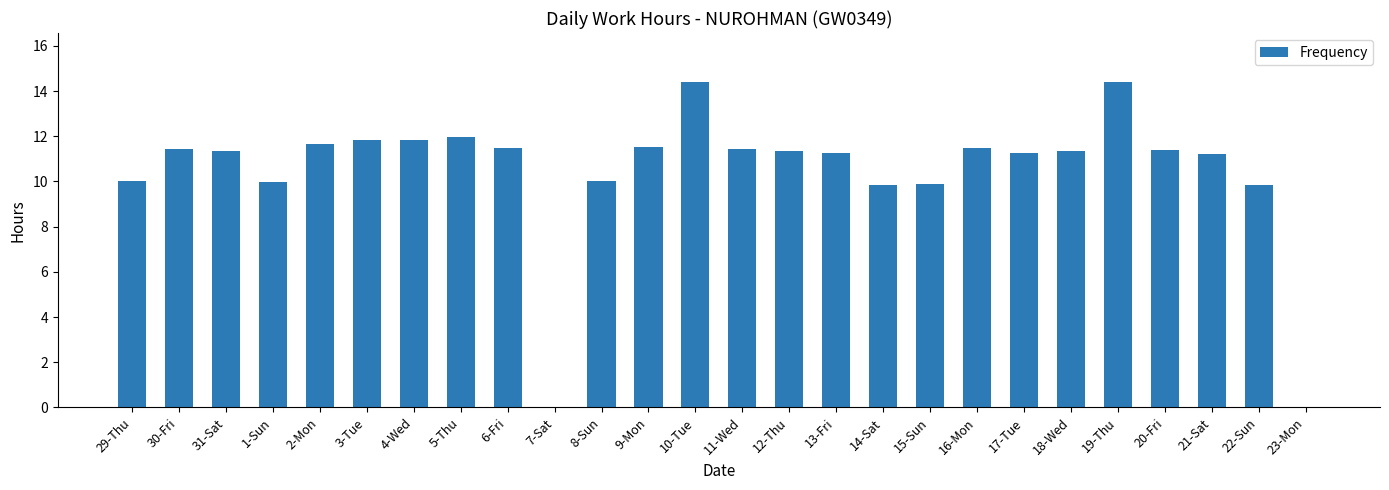

Approximately how many times larger is the value at 15-Sun compared to 14-Sat?

1.0